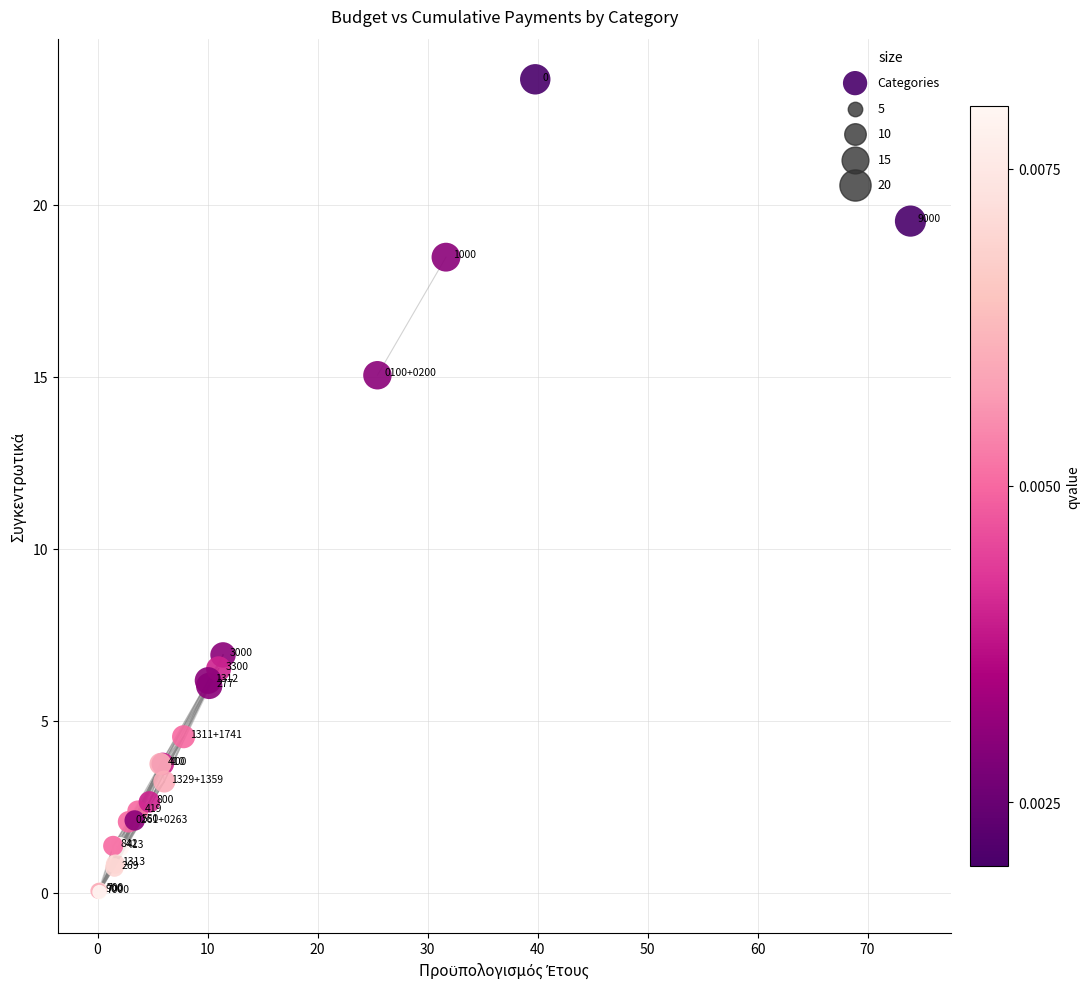

What Y value in the scatter plot is closest to 11?

15.0